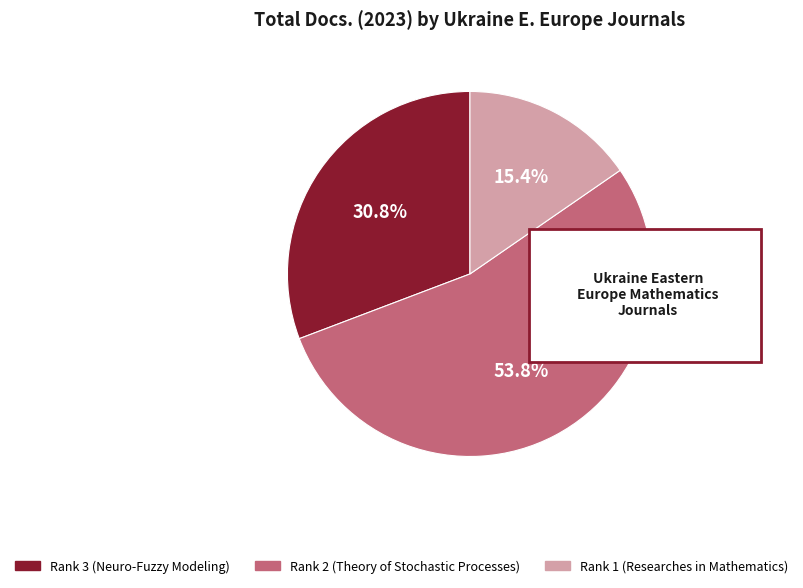

Which has a higher value, Rank 1 (Researches in Mathematics) or Rank 2 (Theory of Stochastic Processes)?

Rank 2 (Theory of Stochastic Processes)